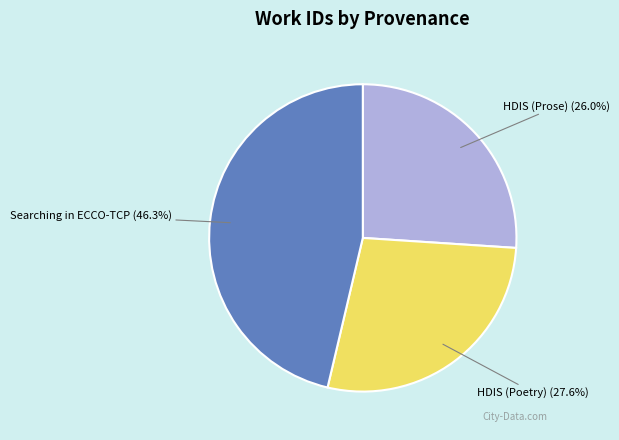

Is there a majority slice in this chart?

No